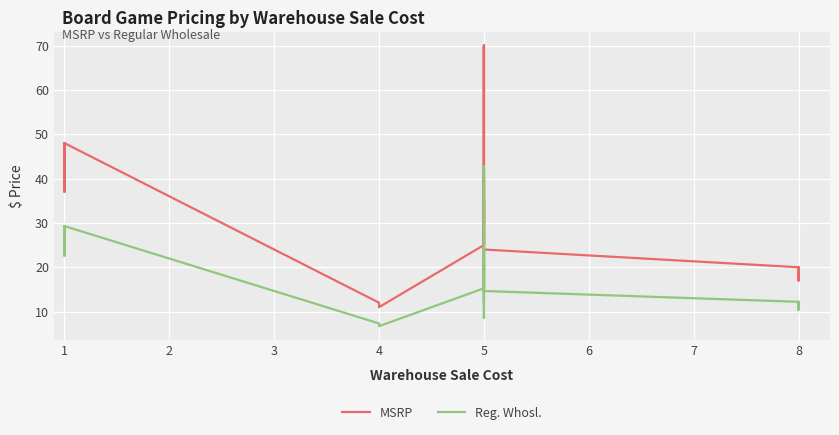

What is the minimum value shown in the chart?

6.7